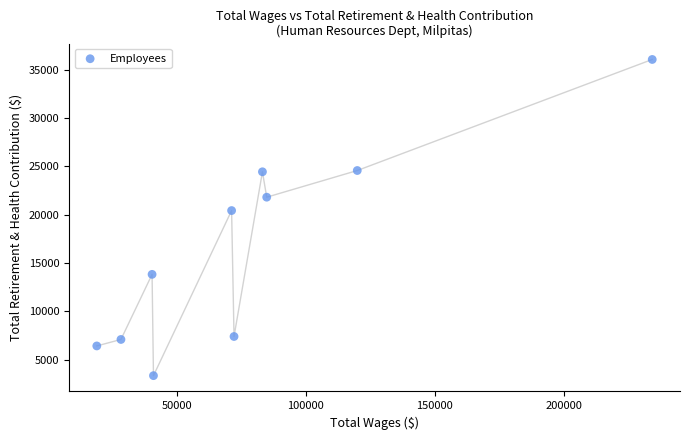

What is the average X value?

79503